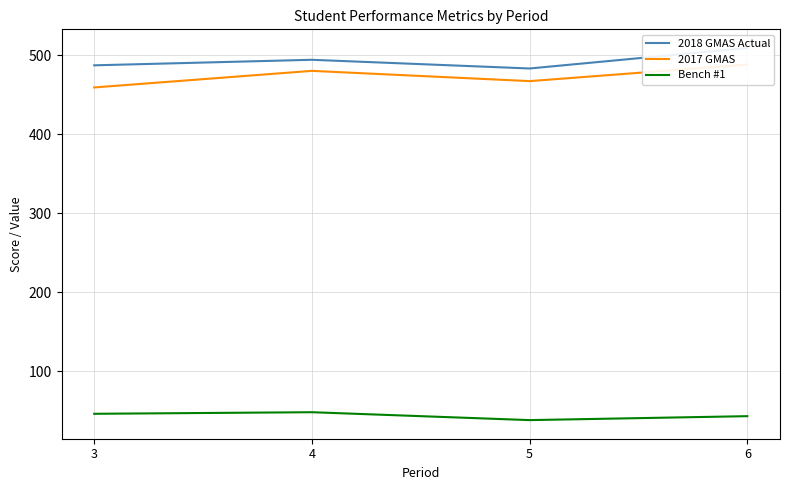

What is the highest value of the Bench #1 series?

48